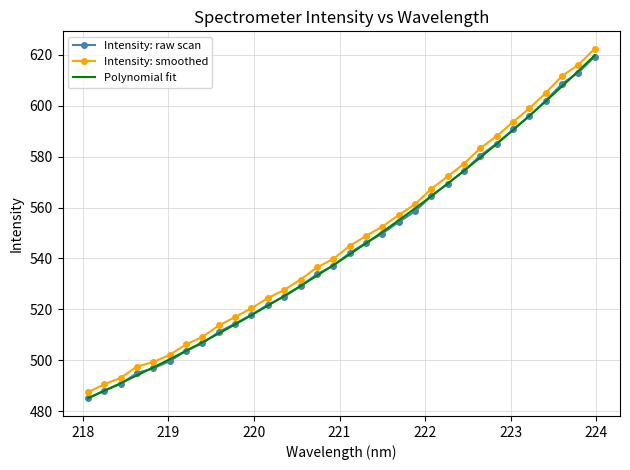

Which series has the largest total across all categories?

Intensity: smoothed